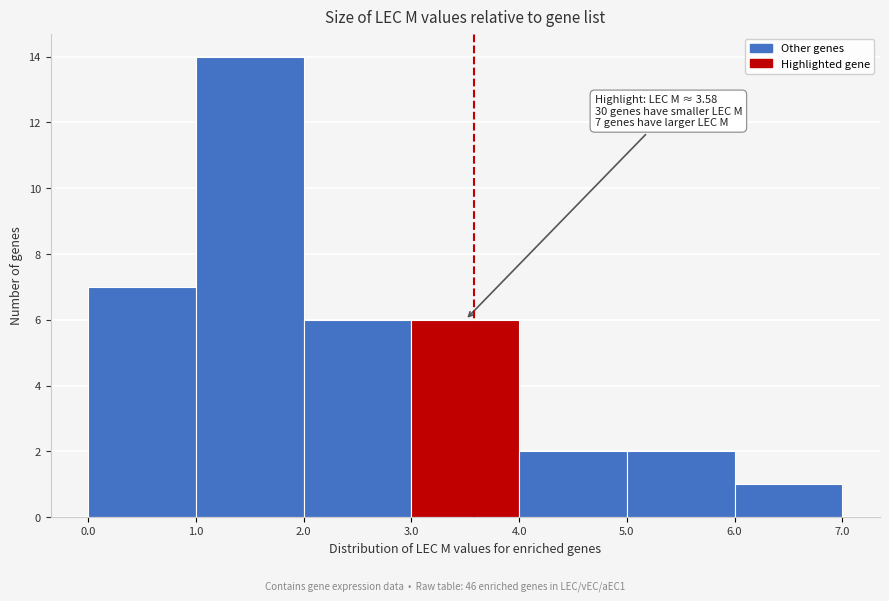

Over which range of the x-axis is the bar tallest?

1.0 to 2.0